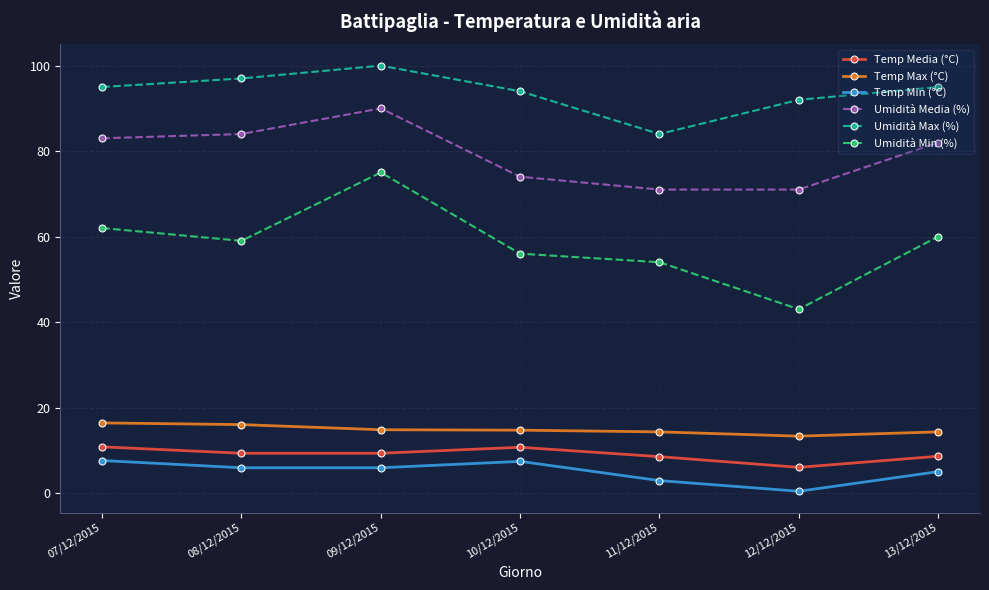

At which category is the sum across all series the highest?

09/12/2015